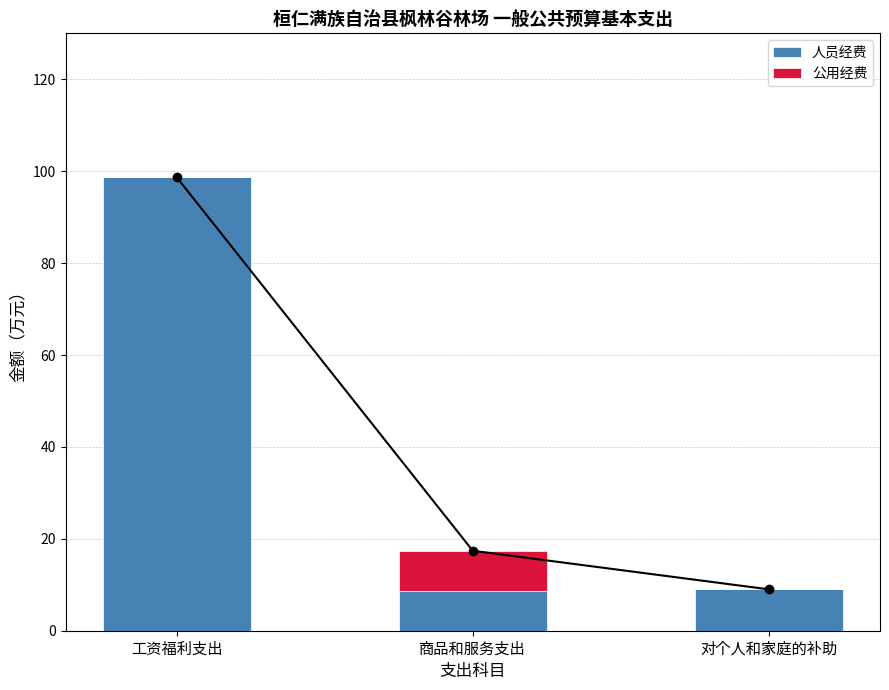

Reading left to right, transcribe all the data shown in this chart.

人员经费: 工资福利支出=98.7	商品和服务支出=8.7	对个人和家庭的补助=9.0
公用经费: 工资福利支出=0.0	商品和服务支出=8.7	对个人和家庭的补助=0.0